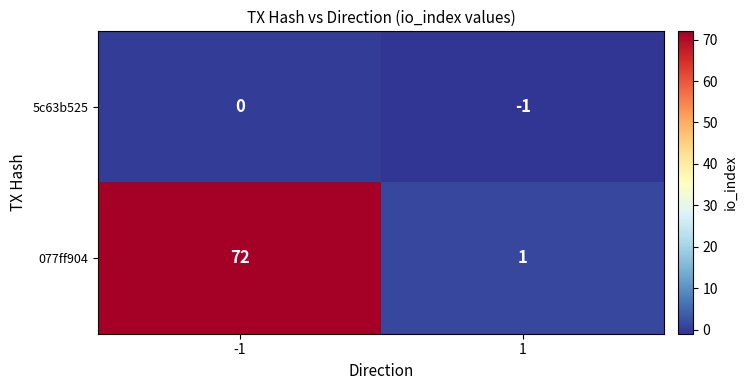

What is the maximum value for 077ff904?

72